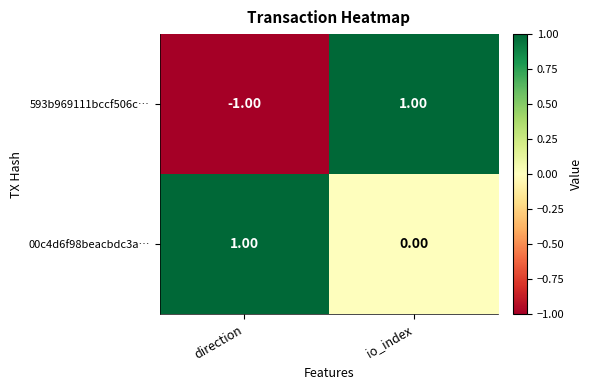

At which category is the sum across all series the highest?

io_index